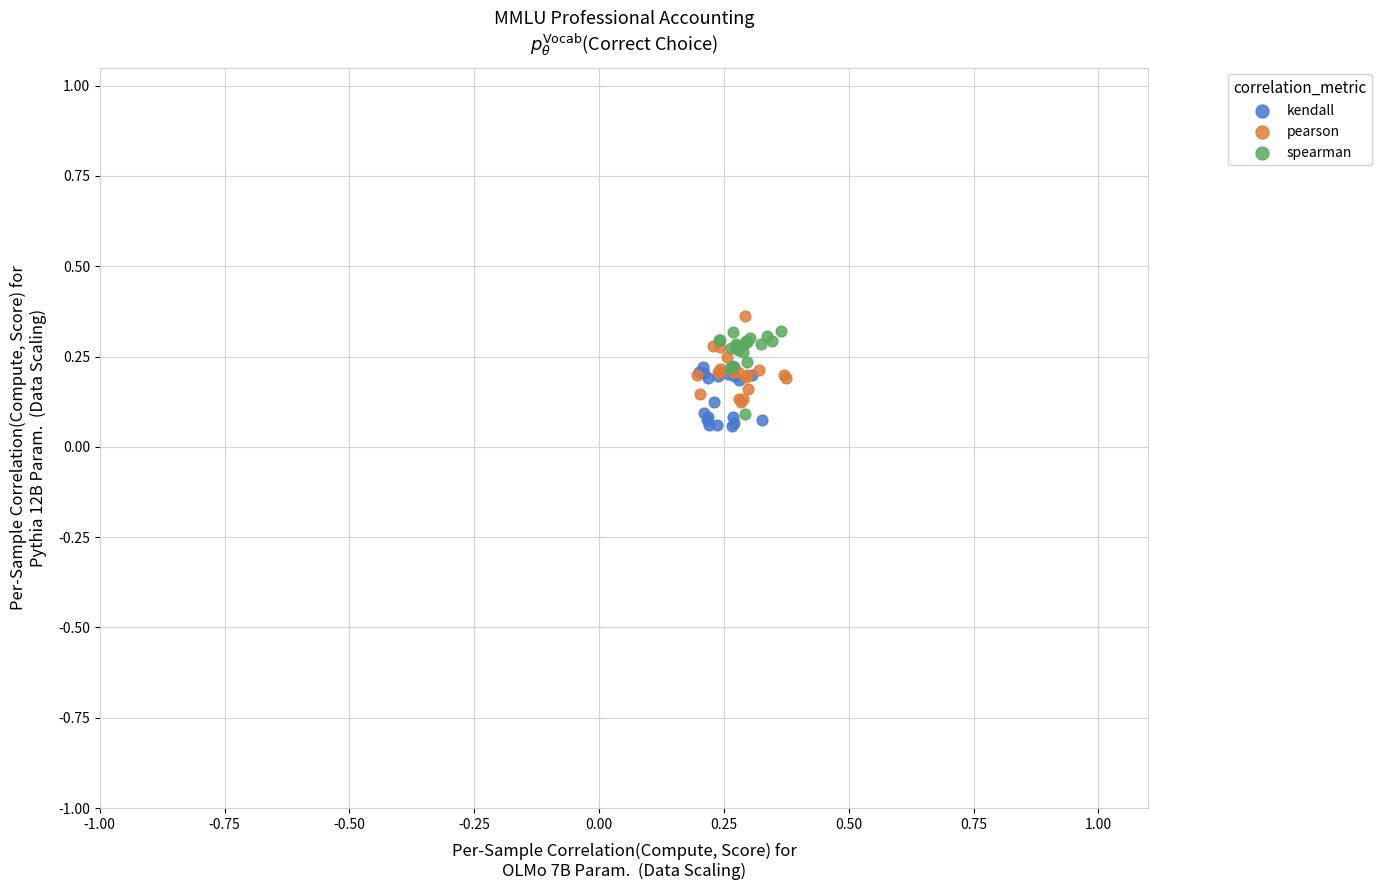

Which series reaches the minimum Y coordinate?

kendall